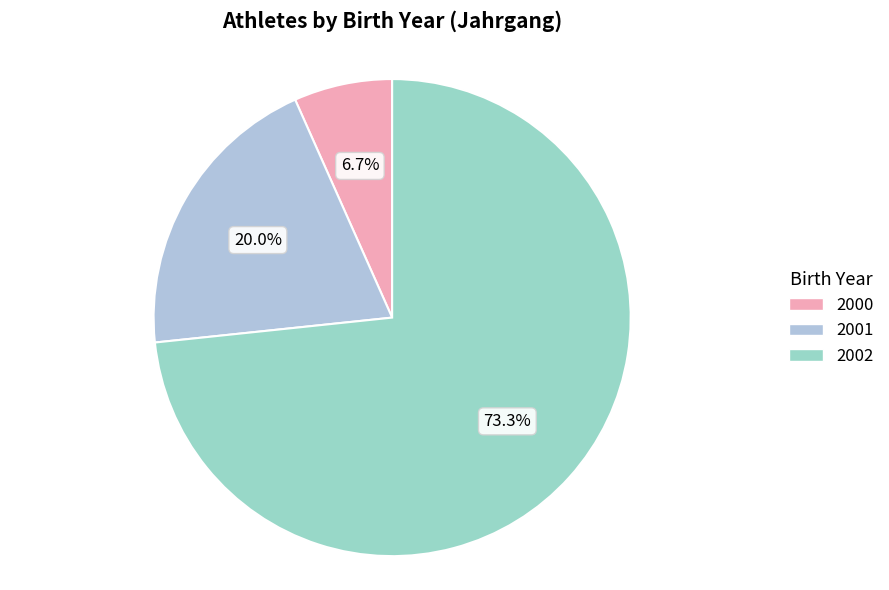

Count the number of slices in the pie.

3